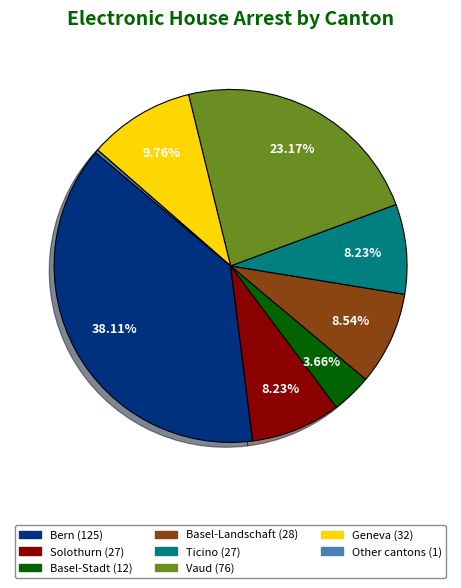

What is the largest slice in the pie chart?

Bern